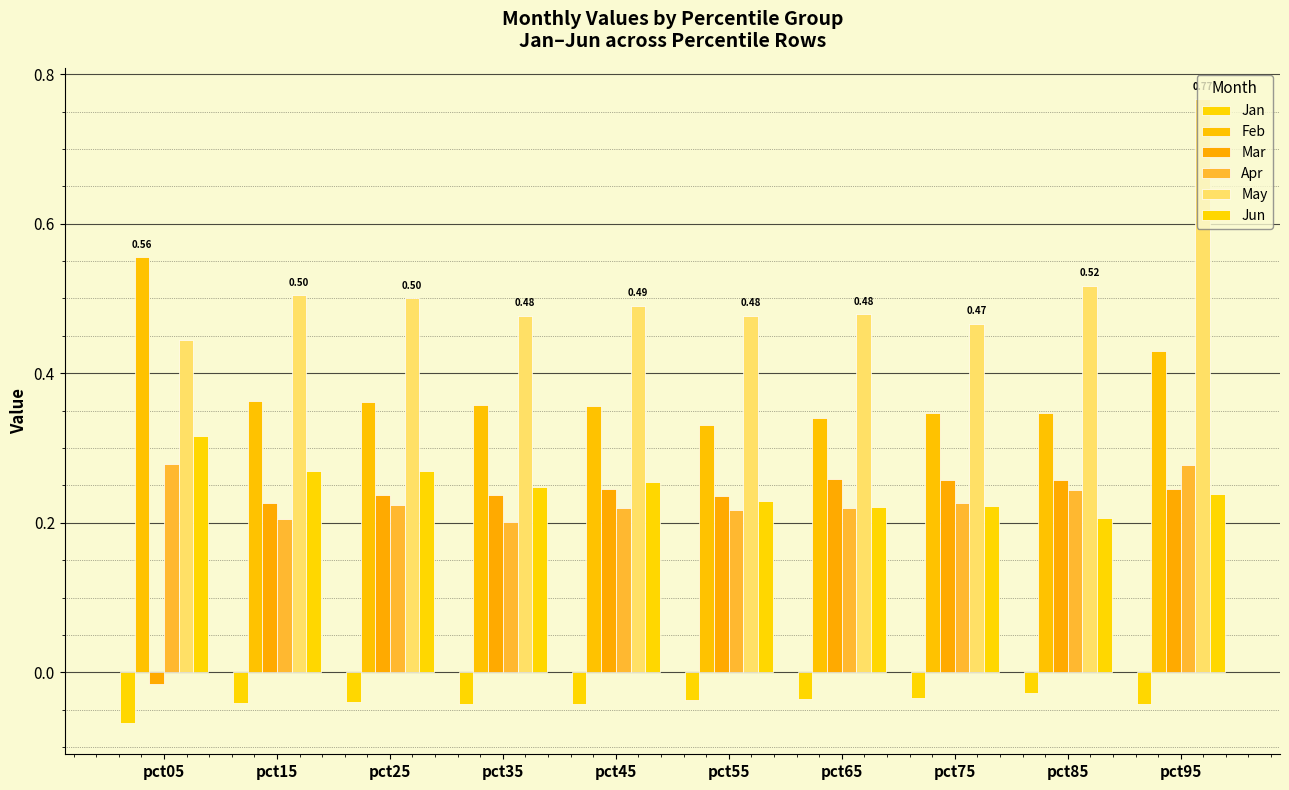

How many distinct data groups are displayed?

6